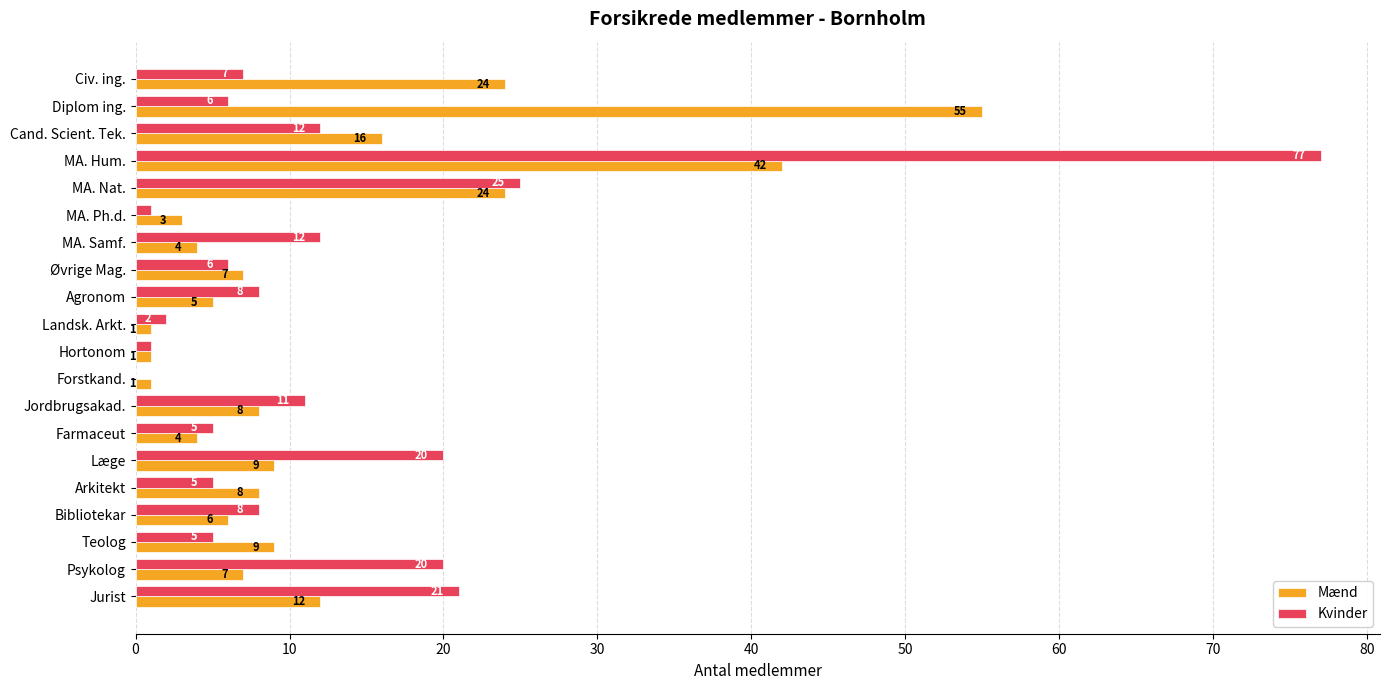

Where is Kvinder nearest to the value 38?

MA. Nat.